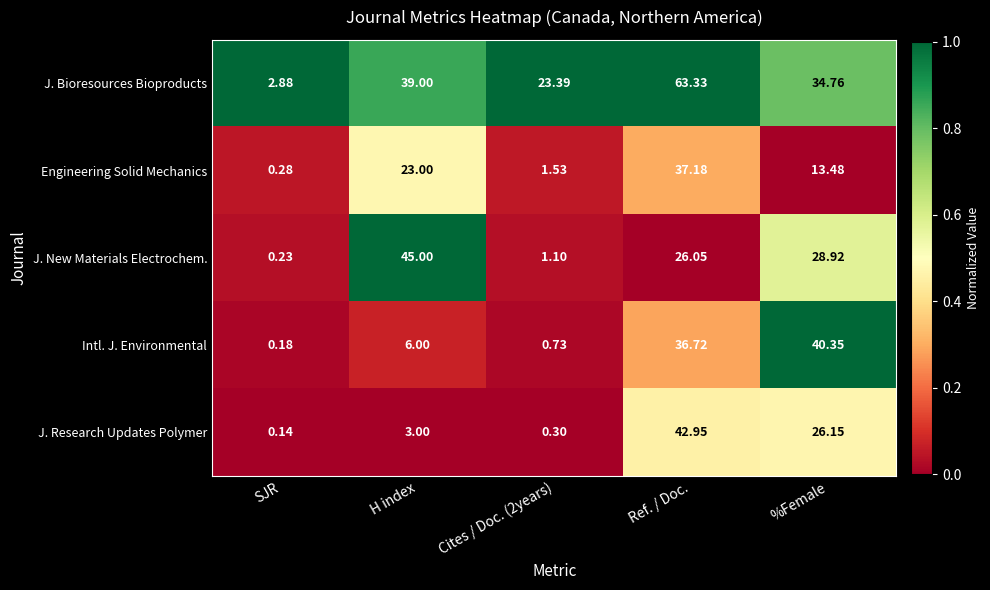

How many series are shown in this chart?

5